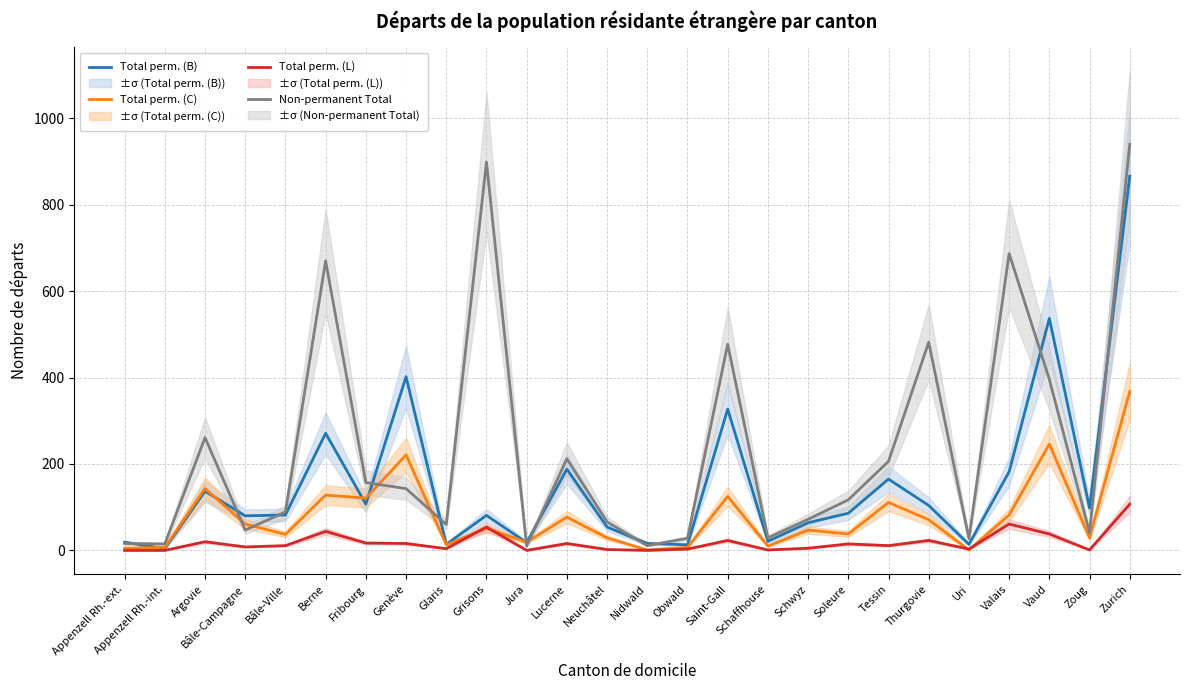

True or false: Total perm. (C) has more than 0 points higher than both neighbors.

True